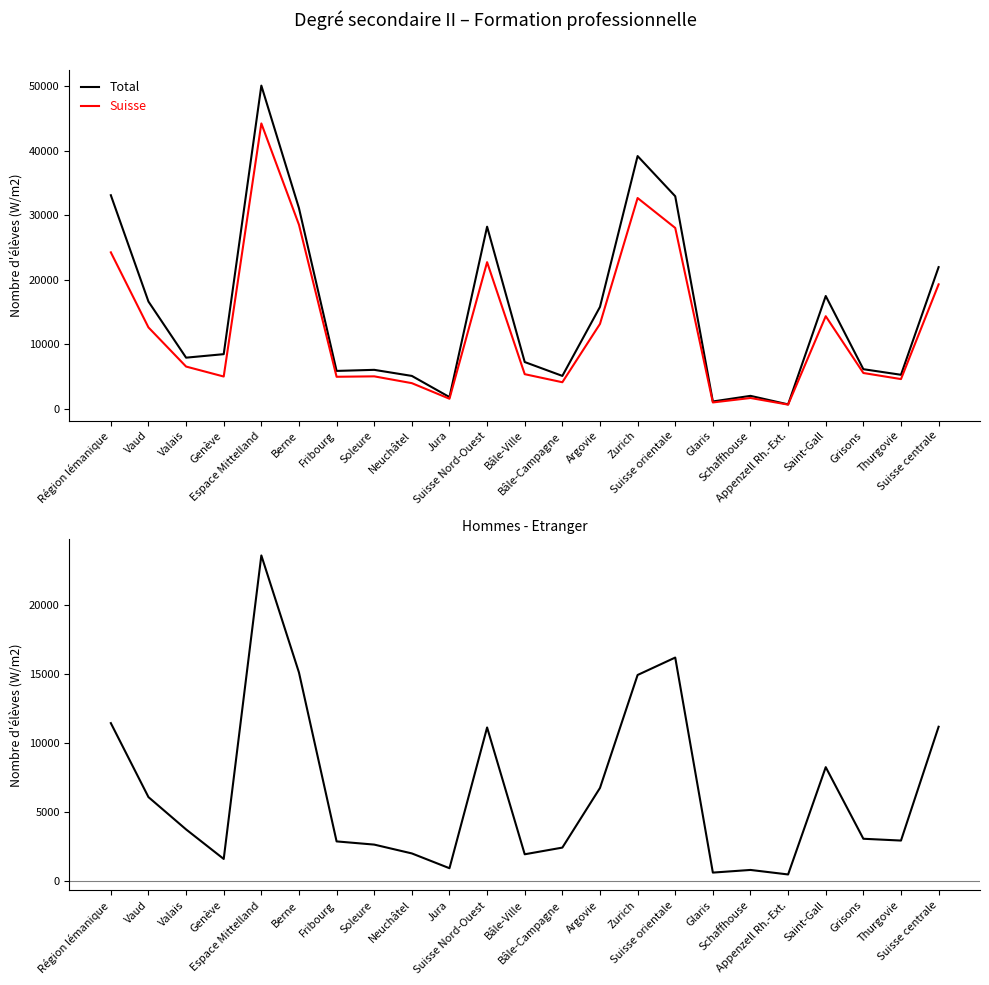

Read the Total value at Thurgovie, to the nearest 100.

5300